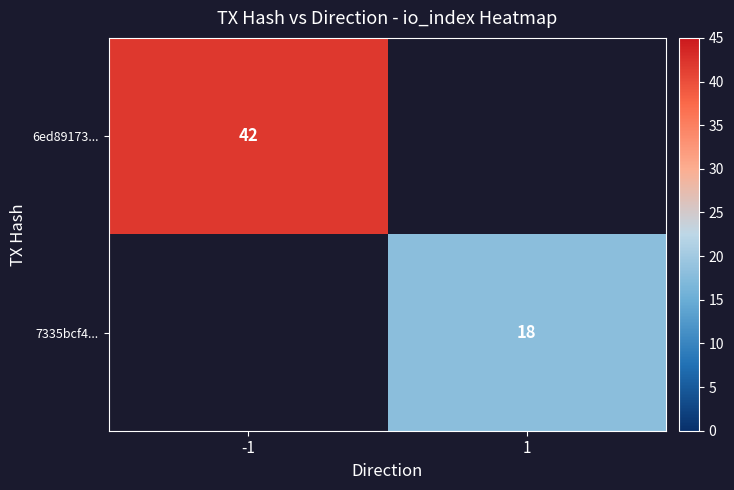

The value of 6ed89173... at -1 is 42. True or false?

True